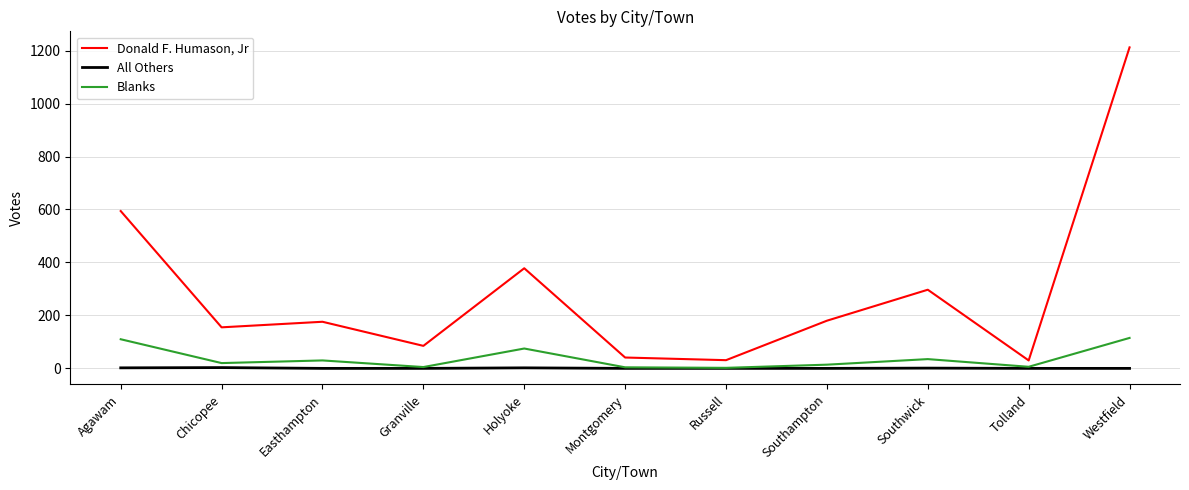

The All Others series shows 0 at Easthampton. True or false?

True